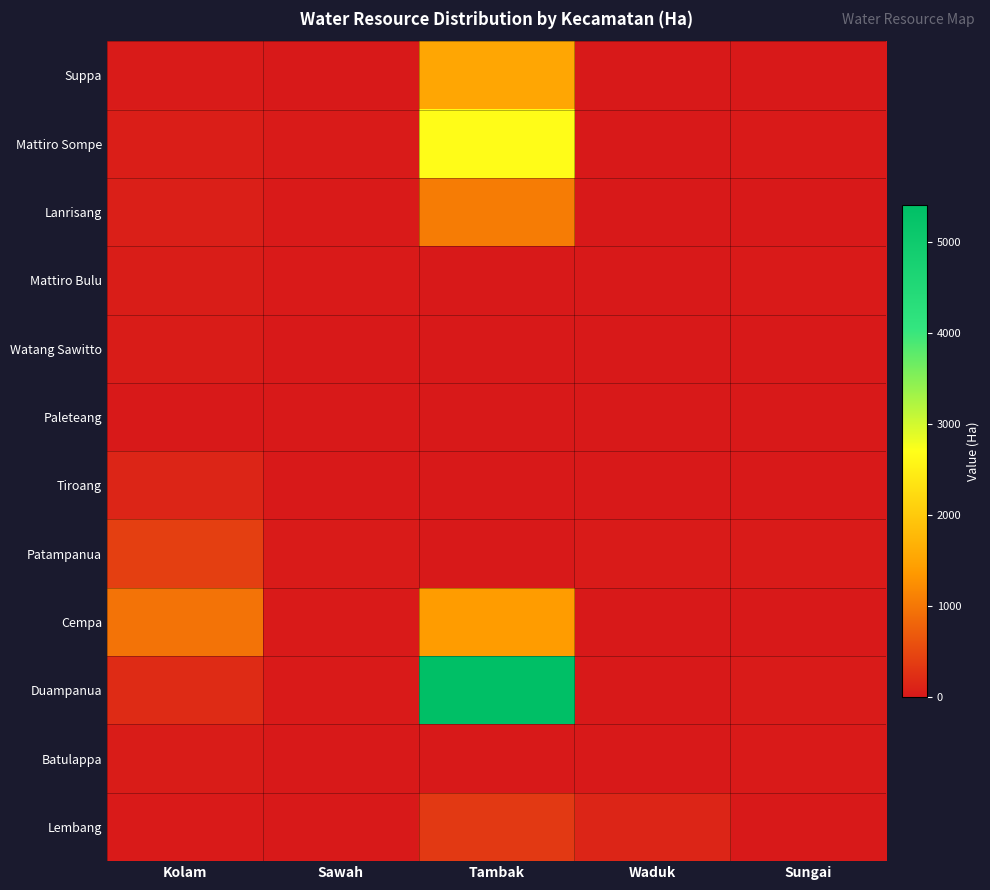

What is the difference between the highest and lowest values at Kolam?

945.6